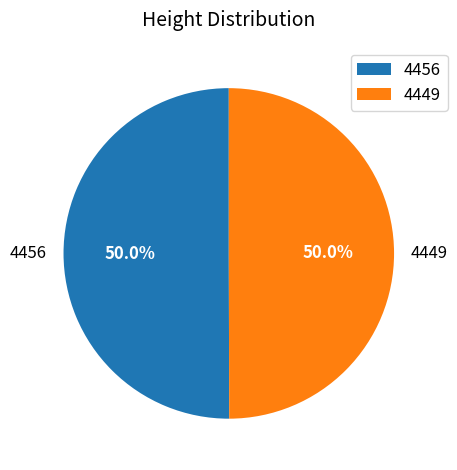

Approximately how many times larger is the value at 4449 compared to 4456?

1.0